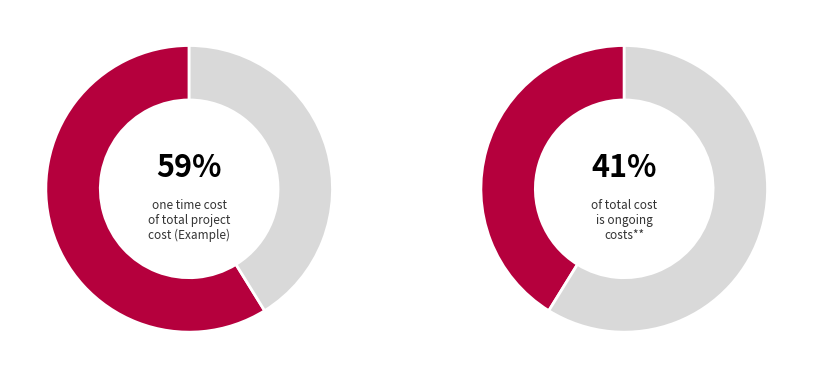

Do Total and Example: License System X together represent more than half of the pie?

Yes